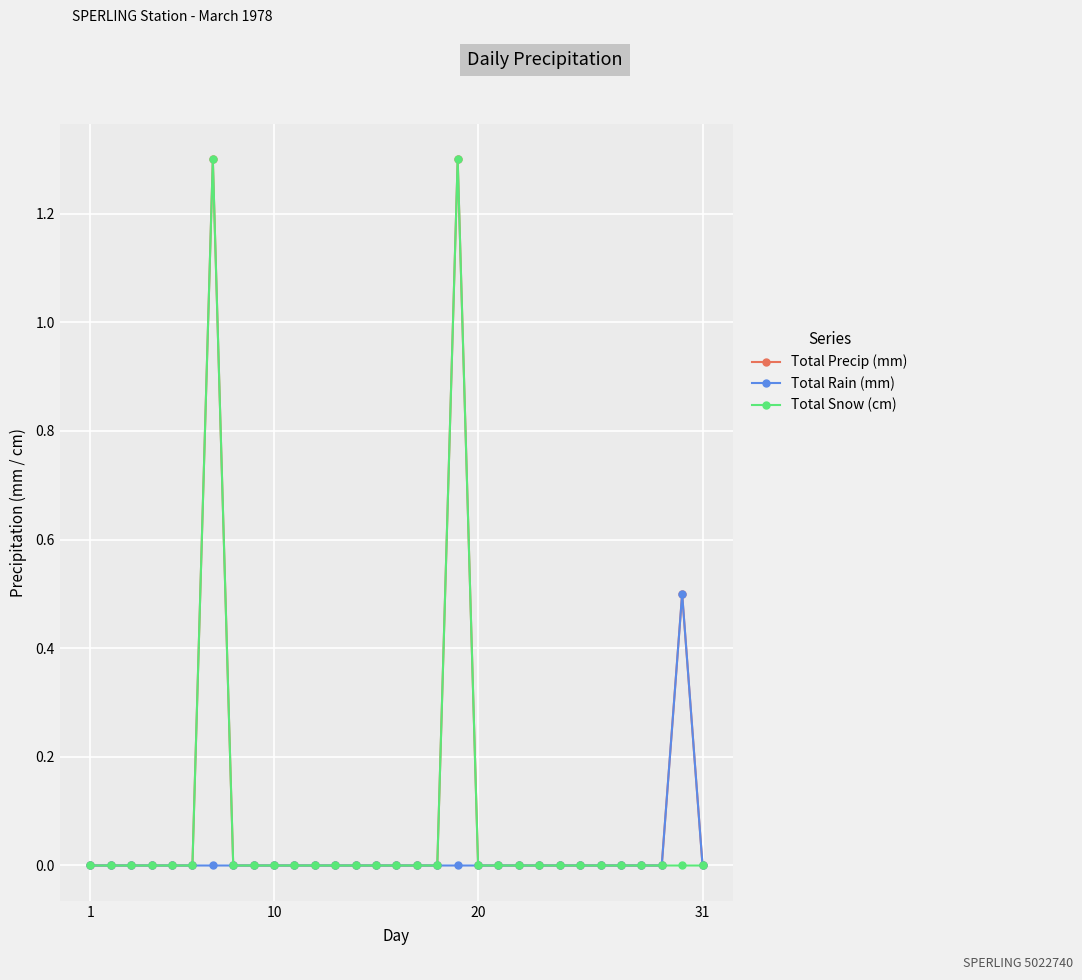

What is the highest value of the Total Precip (mm) series?

1.3